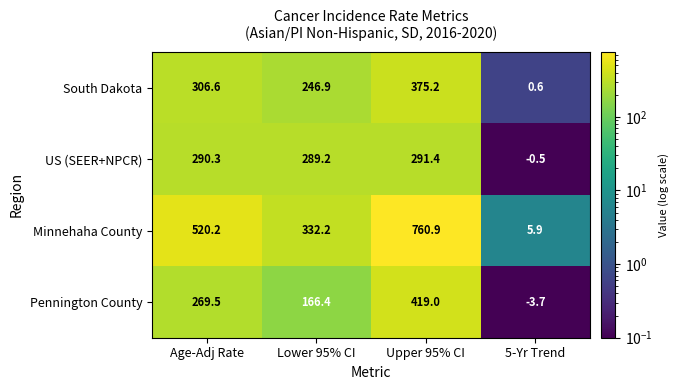

Which series has the widest spread of values?

Minnehaha County